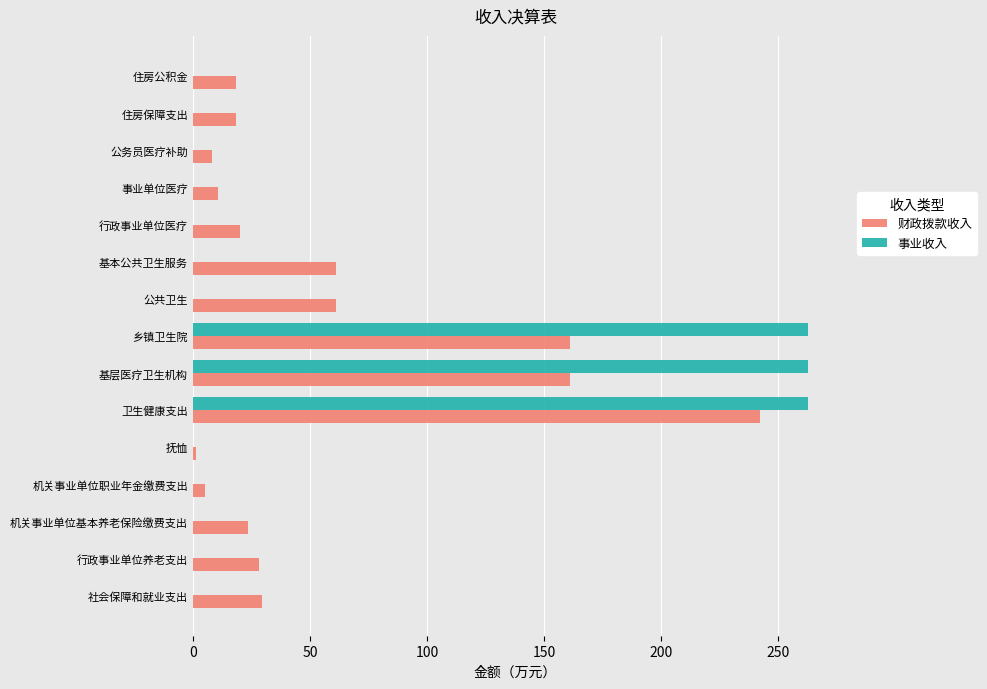

What is the sum of the 财政拨款收入 values at 社会保障和就业支出 and 乡镇卫生院?

190.9